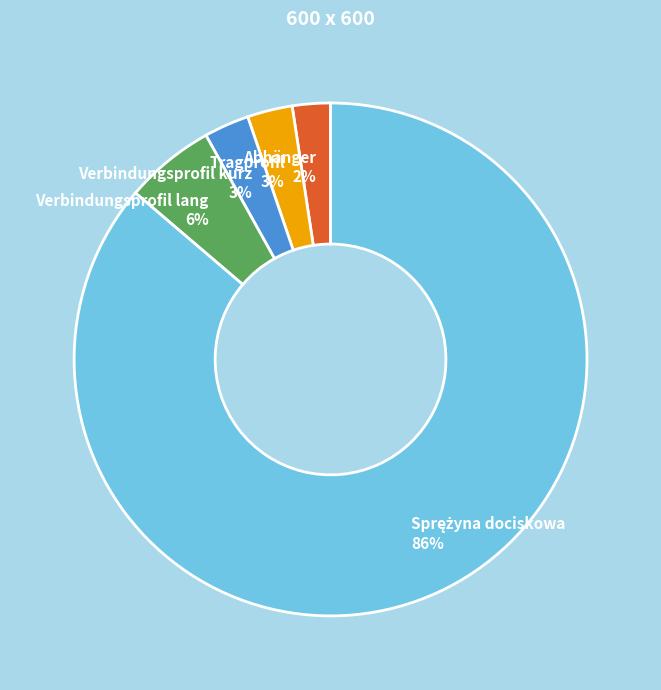

Do Verbindungsprofil lang and Tragprofil together represent more than half of the pie?

No